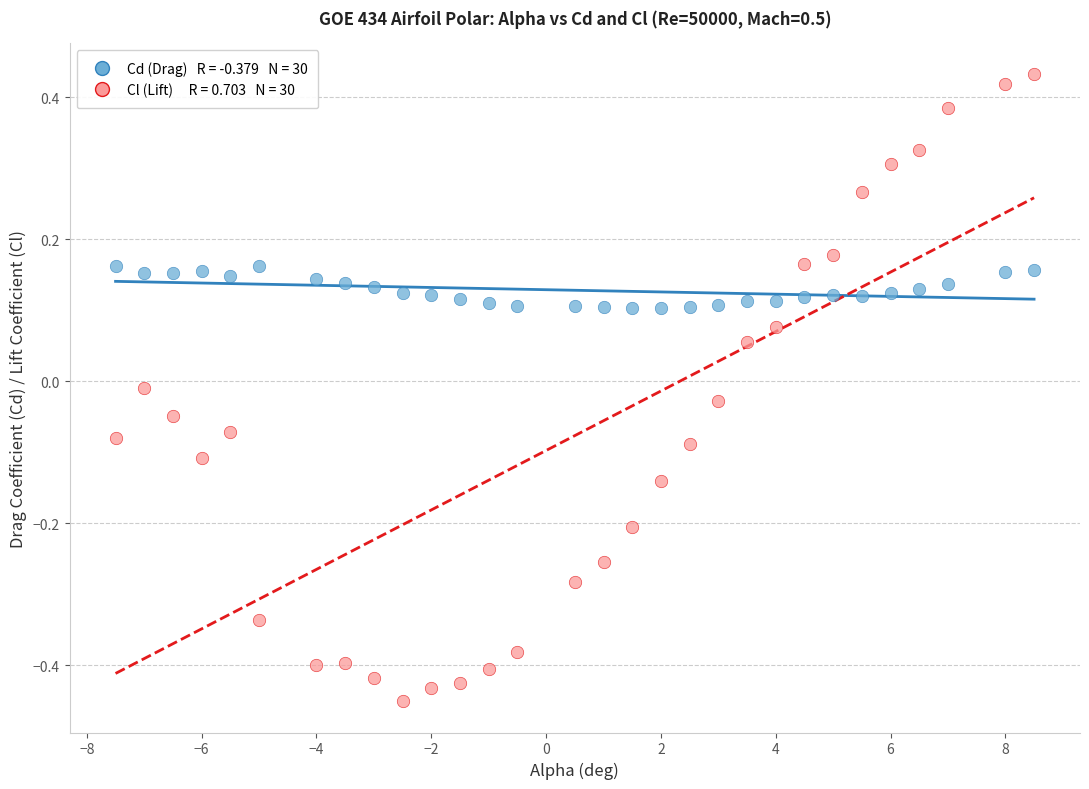

Across all data points, what is the range of X values (max minus min)?

16.0